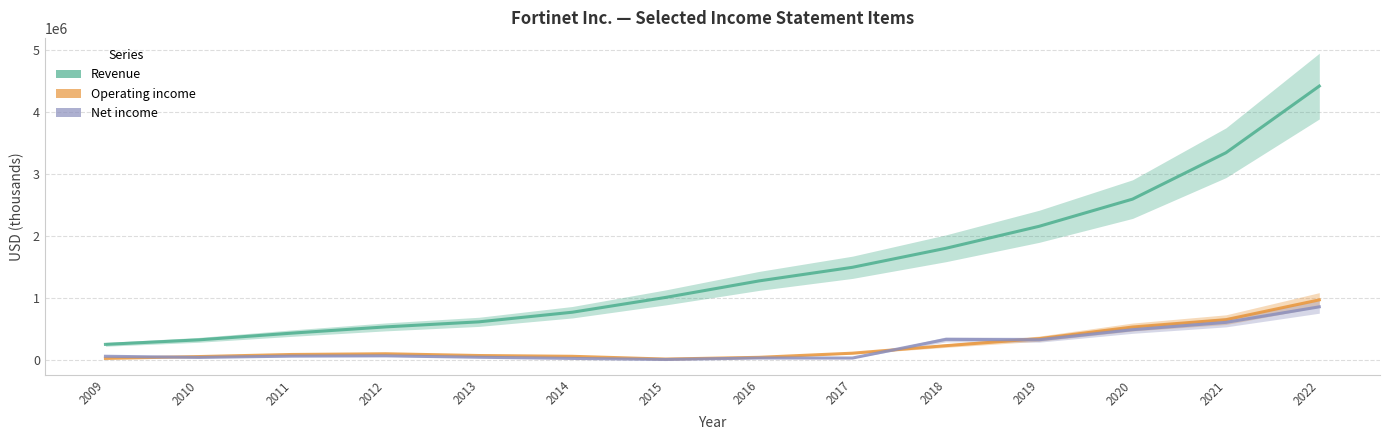

What are all the series names shown in the legend?

Revenue, Operating income, Net income